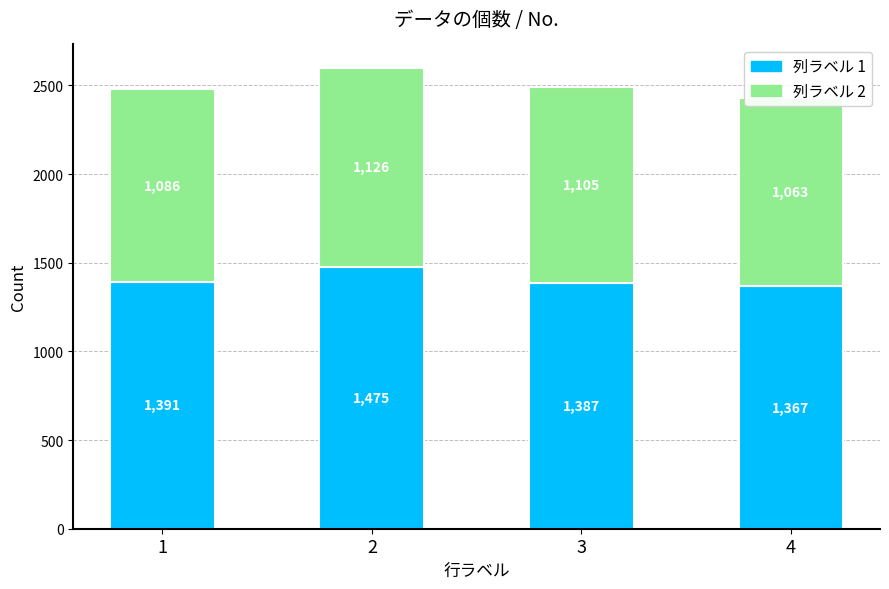

What is the maximum value for 2?

1126